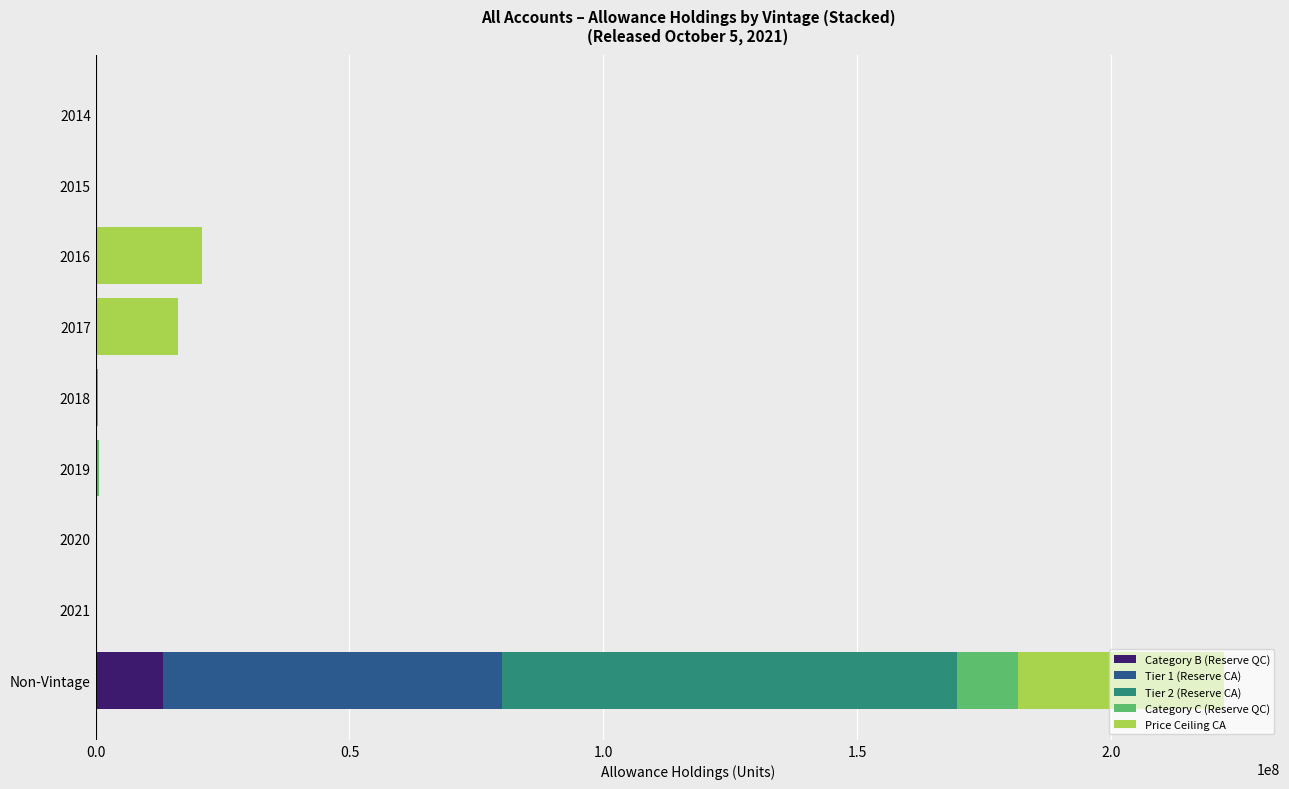

At which category is the sum across all series the highest?

Non-Vintage